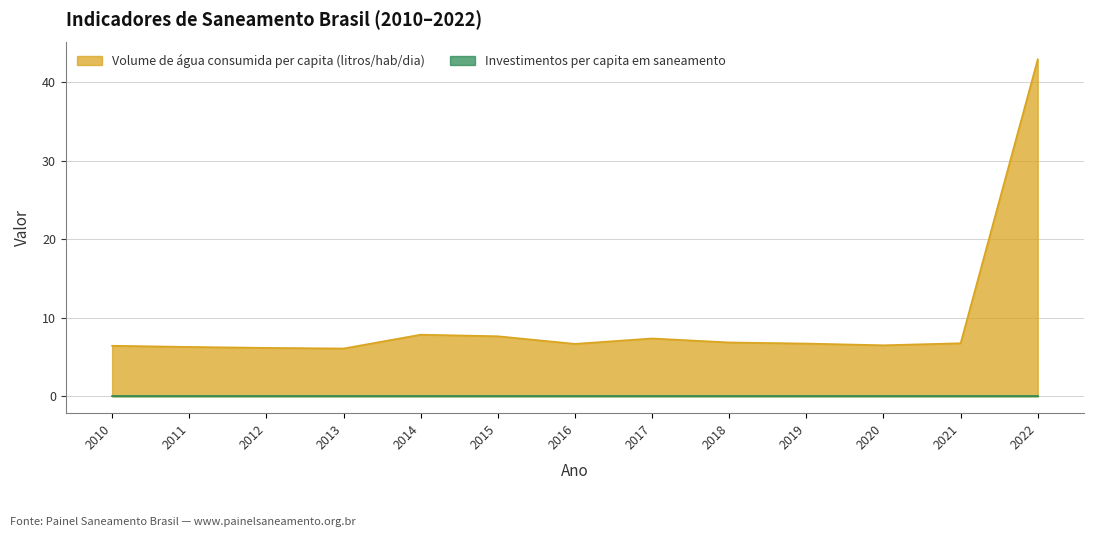

How many interior local peaks (higher than both neighbors) does the data have?

2